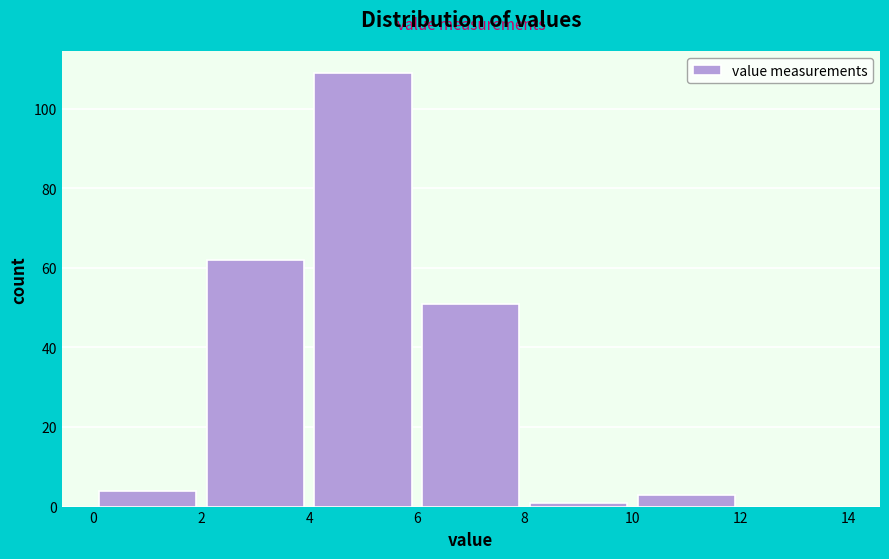

Reading left to right, transcribe this chart: for each bar, give the range it covers on the x-axis and its height. The values are not printed on the chart, so give them approximately, as read against the axis.

0 to 2: 4
2 to 4: 62
4 to 6: 110
6 to 8: 52
8 to 10: under 2
10 to 12: 4
12 to 14: 0